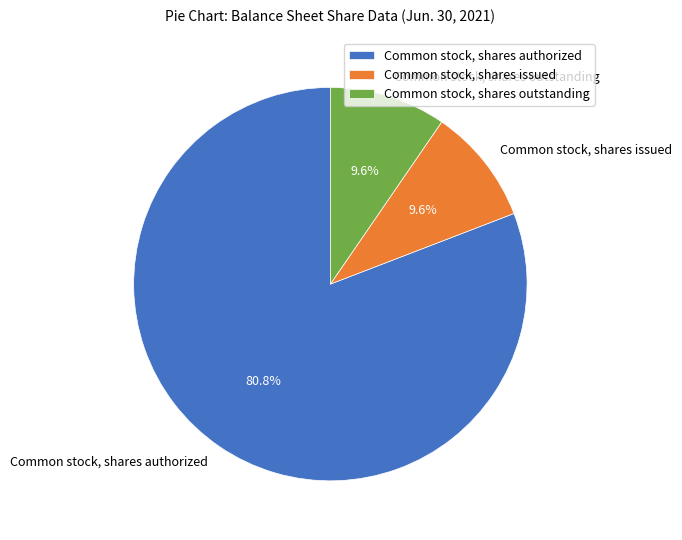

To the nearest percent, what is the difference between the Common stock, shares authorized and Common stock, shares issued slice percentages?

71%